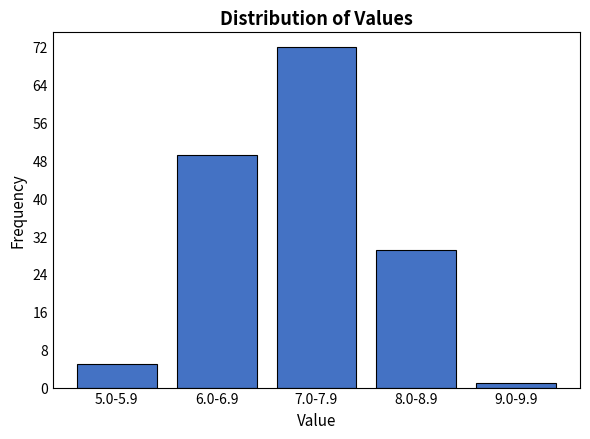

Reading left to right, list all the values displayed in this chart.

5	49	72	29	1